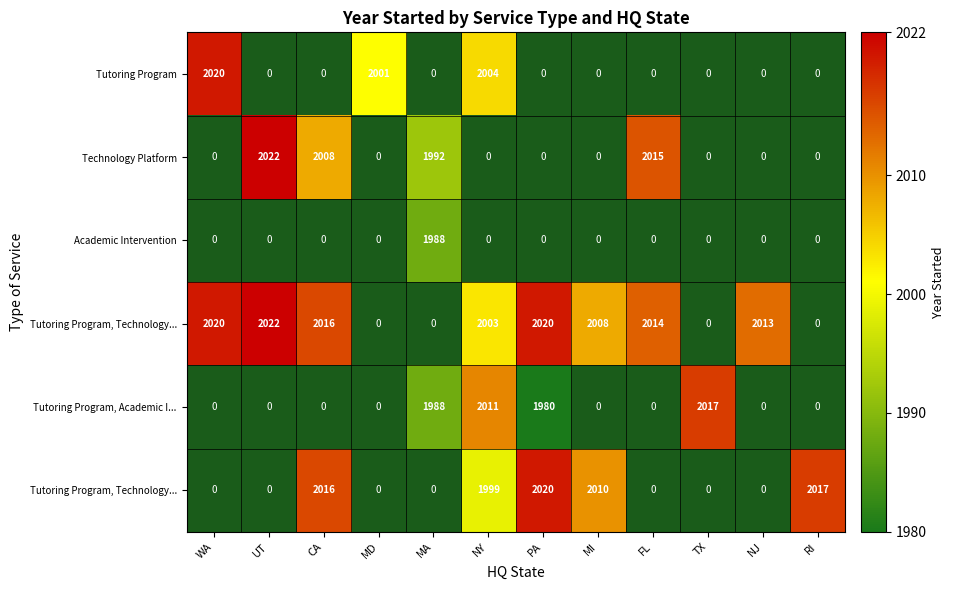

Which category has the lowest value across all series?

PA